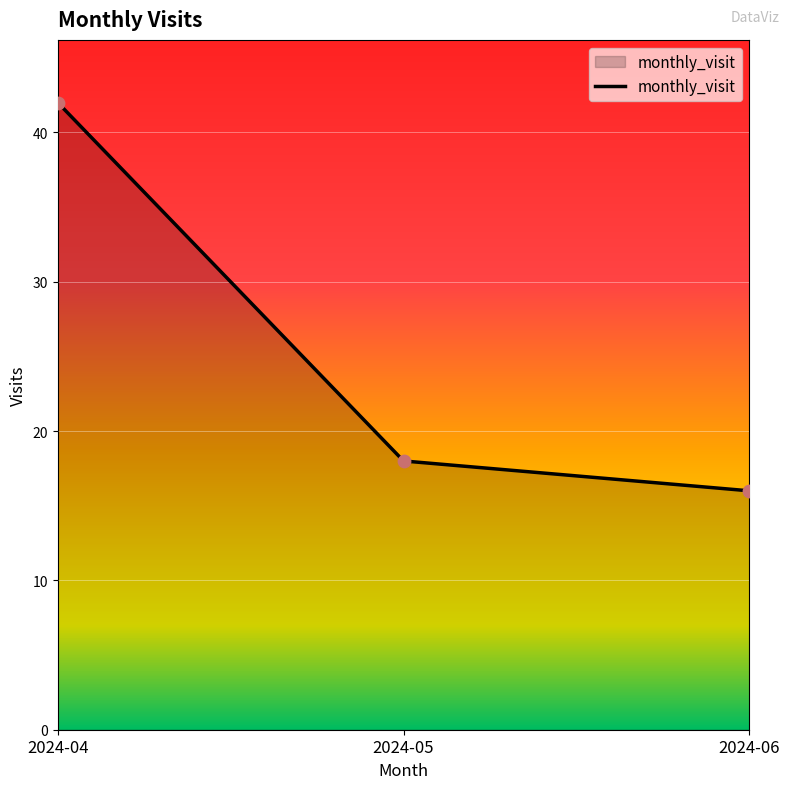

What is the ratio of the value at 2024-04 to the value at 2024-06?

2.6